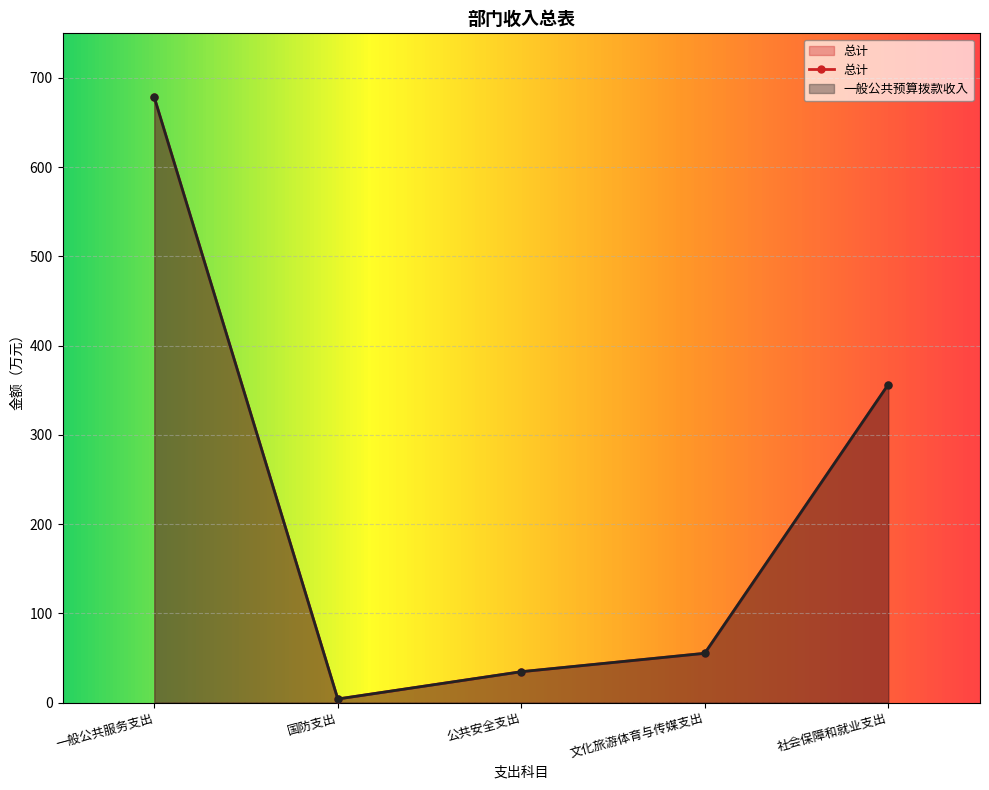

What position from the left is 社会保障和就业支出?

5